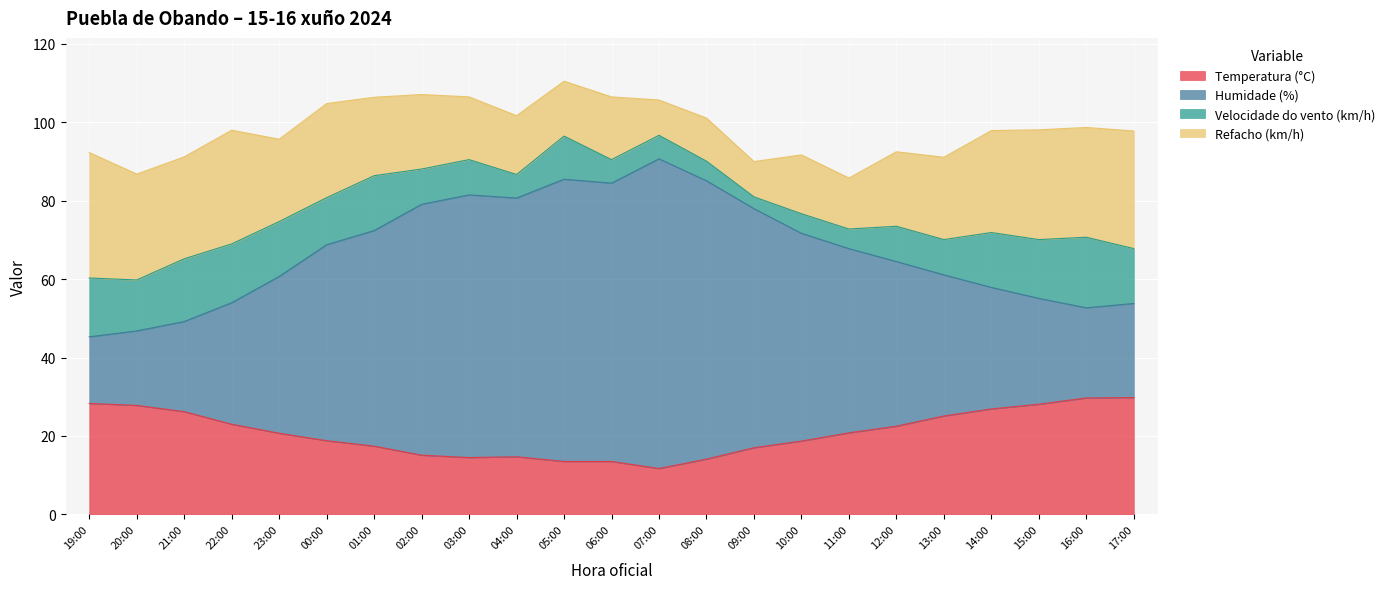

The value of Temperatura (°C) at 01:00 is 17.4. True or false?

True